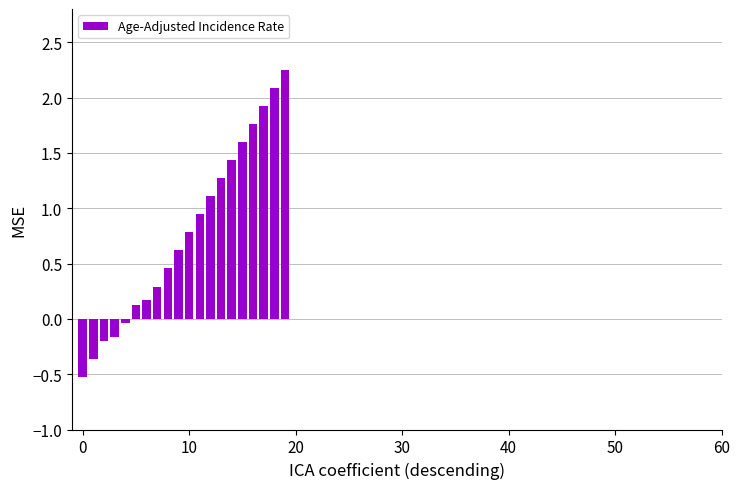

What is the smallest value displayed?

-0.5